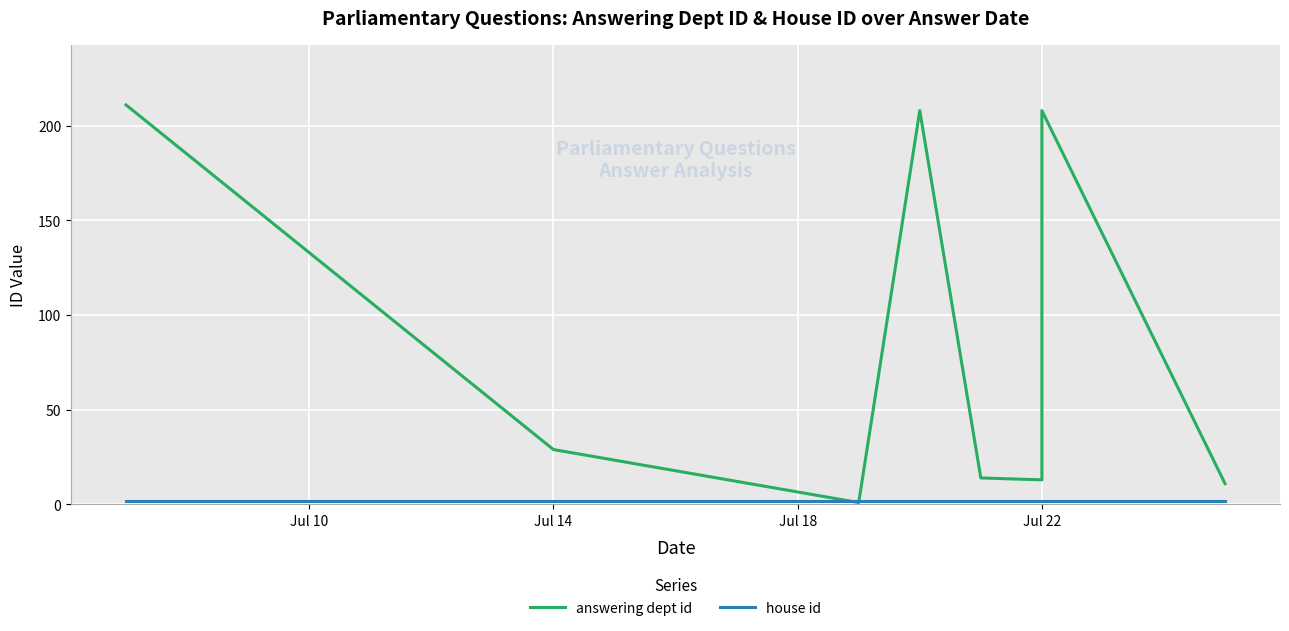

Is it true that house id equals 3 at Jul 22?

False